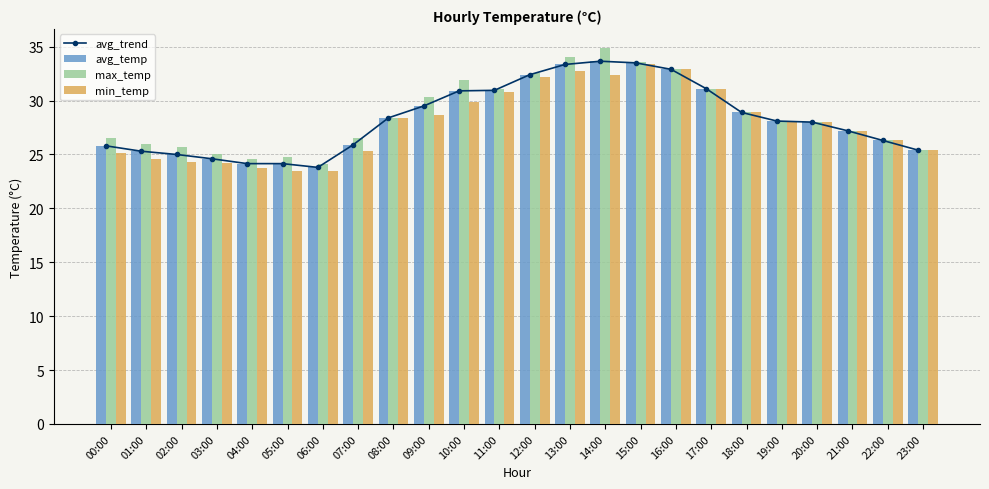

Is the value of min_temp at 09:00 greater than the value of avg_temp at 06:00?

Yes